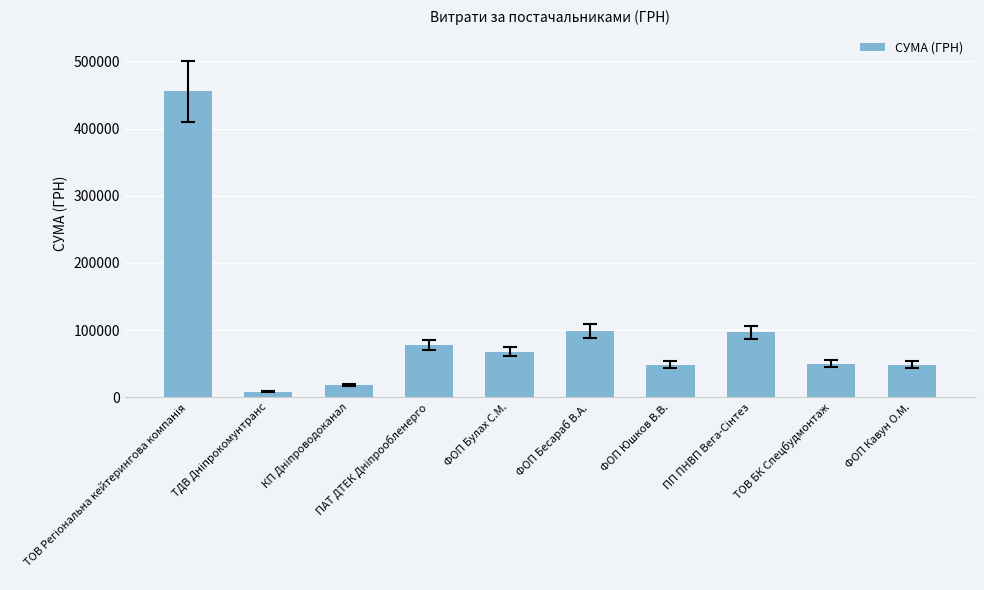

At which label is the value closest to 231763?

ФОП Бесараб В.А.